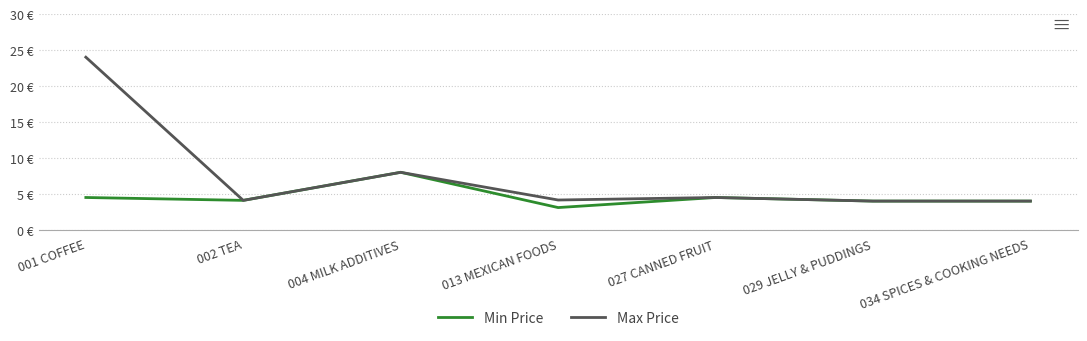

What is the difference between the Min Price values at 001 COFFEE and 029 JELLY & PUDDINGS?

0.5